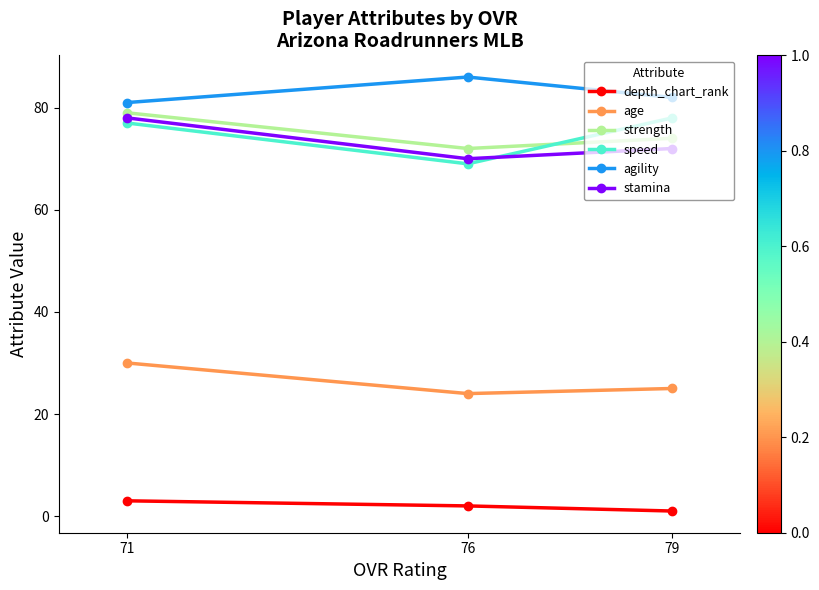

How many depth_chart_rank values are between 1 and 3?

3